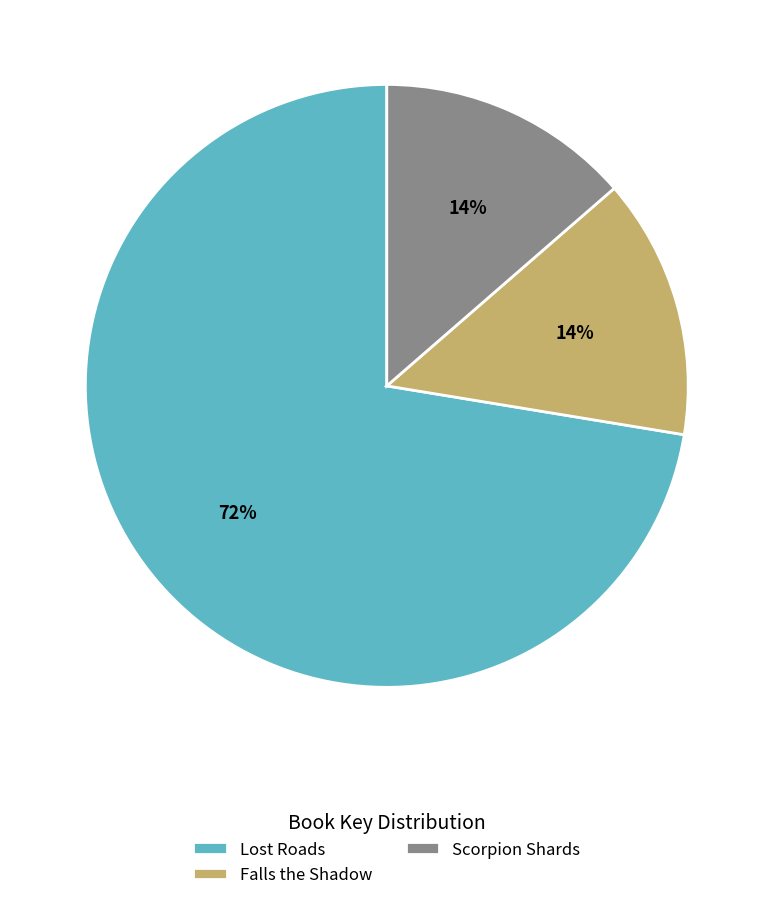

To the nearest percent, what is the combined percentage of Scorpion Shards and Lost Roads?

86%